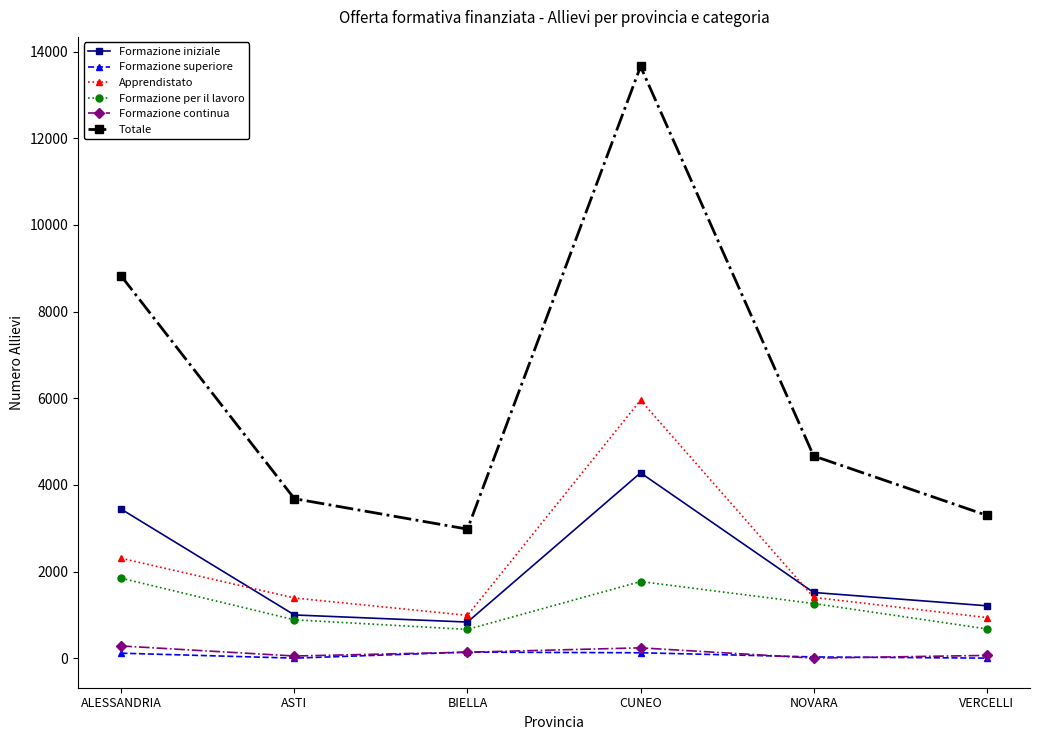

What is the difference between the Formazione per il lavoro values at ALESSANDRIA and VERCELLI?

1170